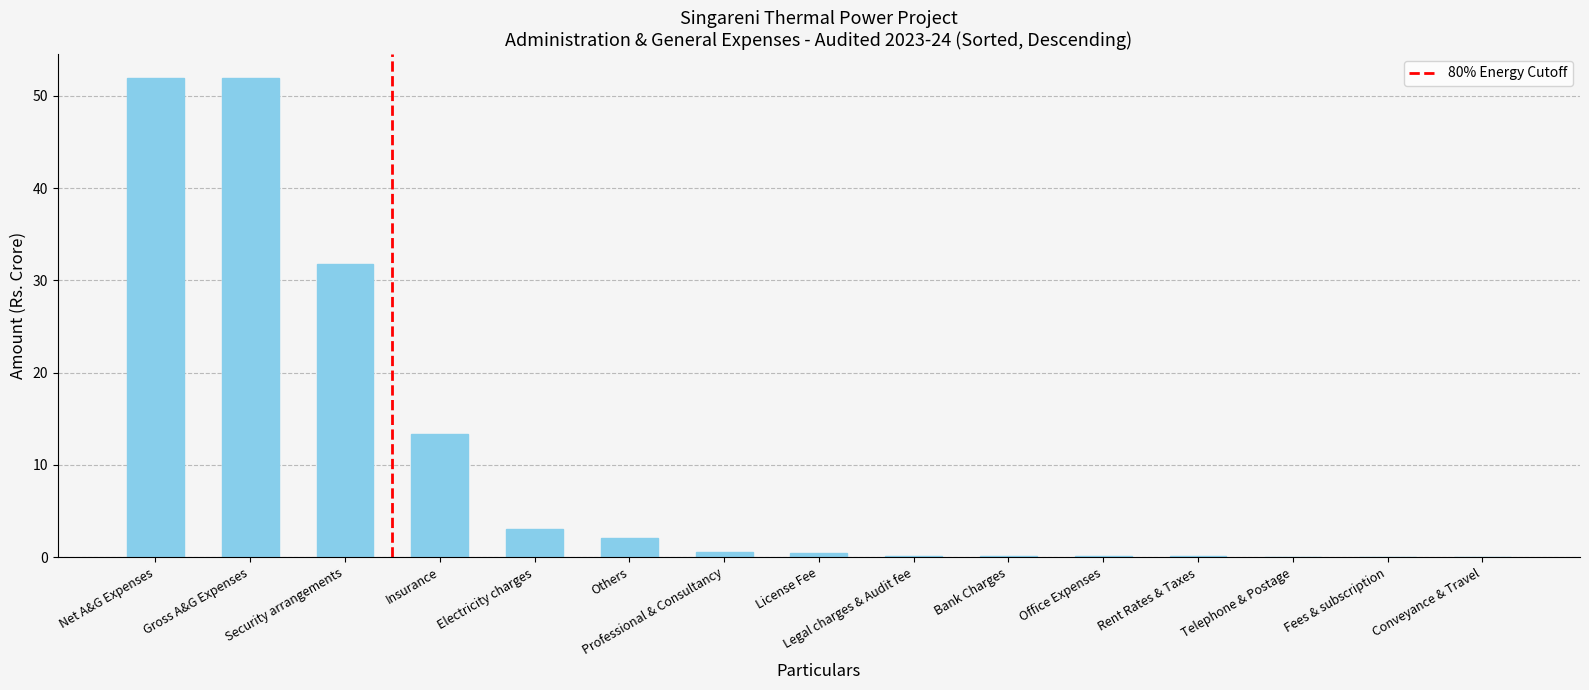

What is the sum of all values?

155.7